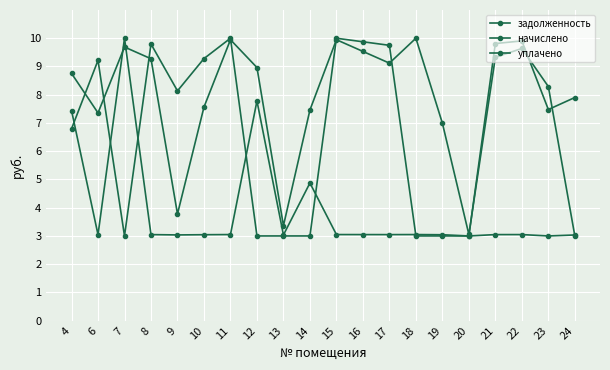

The задолженность series shows 1.7 at 17. True or false?

False